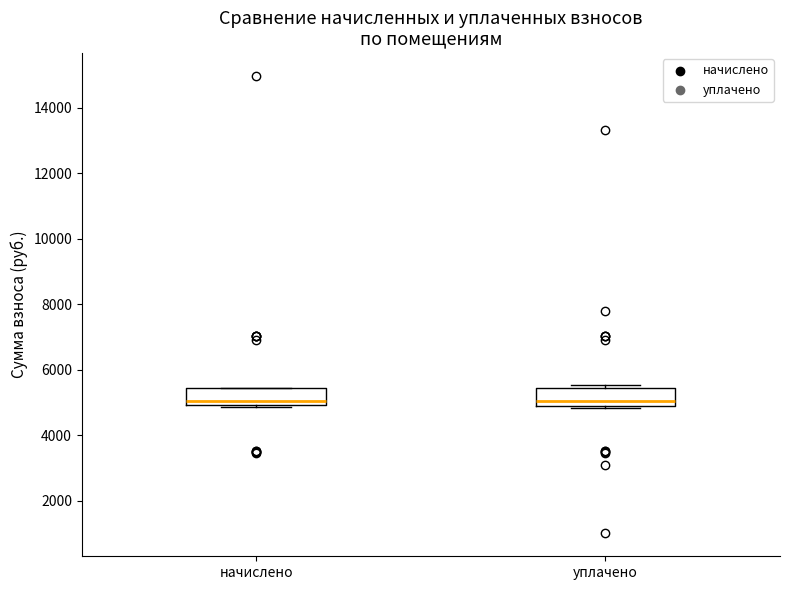

Reading left to right, transcribe this box plot: for each box, give where its median line is, the range the box spans, and where its two whiskers end, as read against the y-axis. The values are not printed on the chart, so give them approximately, as read against the axis.

начислено: median 5000 (just above the box's lower edge), box 5000 to 5400, whiskers 4800 to 5400
уплачено: median 5000, box 4800 to 5400, whiskers 4800 to 5600